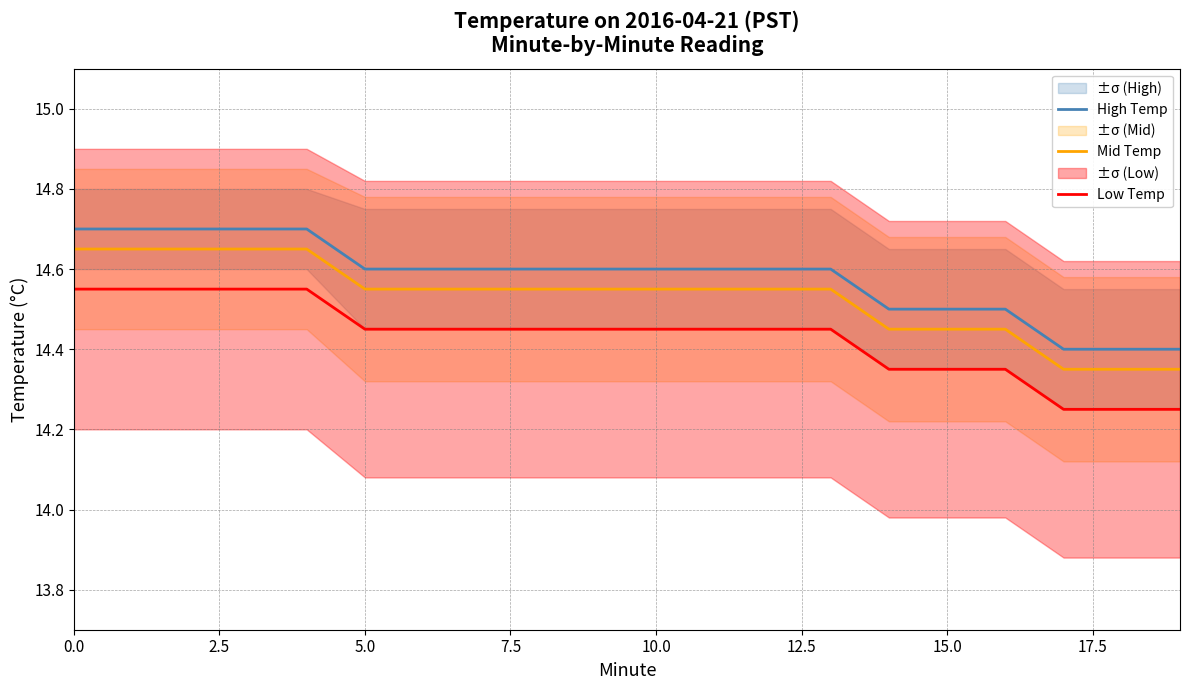

Is it true that Mid Temp equals 14.4 at 15?

True